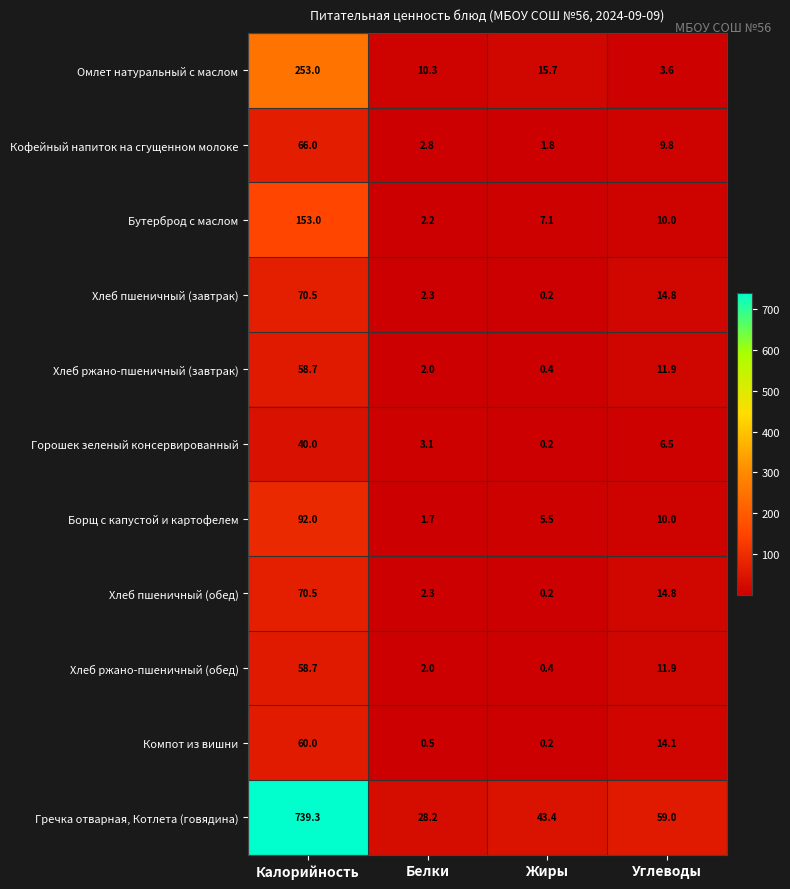

What is the difference between the second highest and minimum values in the Хлеб пшеничный (завтрак) series?

14.6